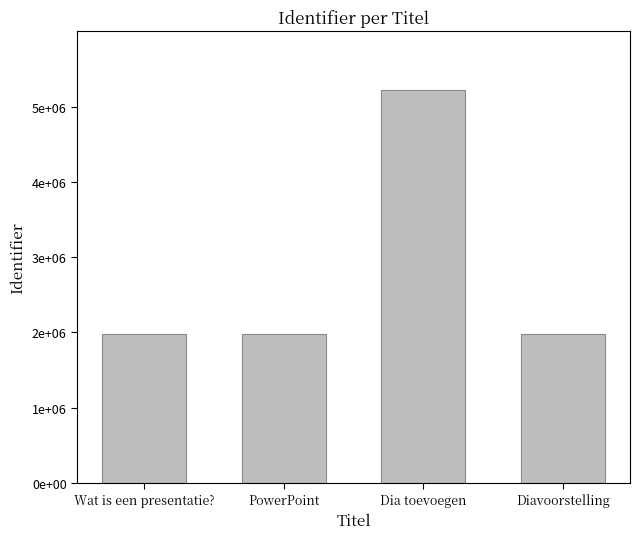

List the labels in order of value, smallest first.

Wat is een presentatie?, PowerPoint, Diavoorstelling, Dia toevoegen